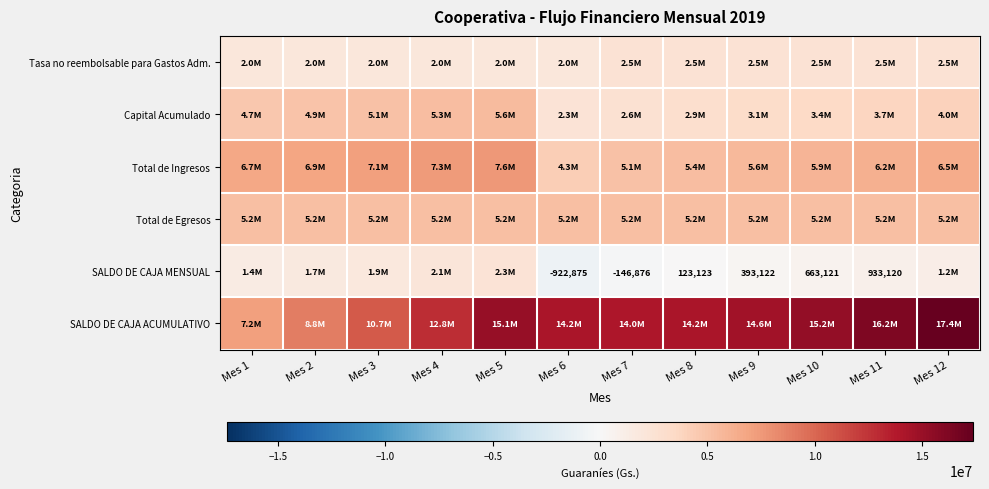

The SALDO DE CAJA MENSUAL series shows 1103590 at Mes 10. True or false?

False